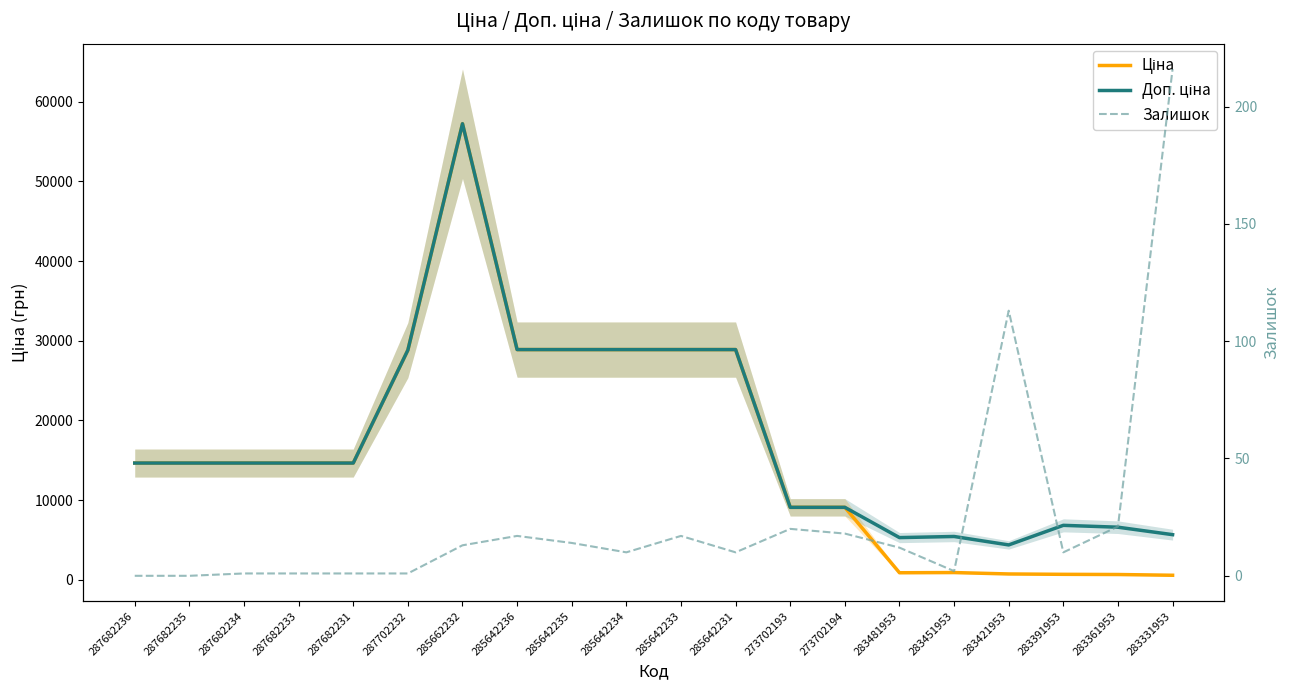

At which label does Доп. ціна reach its peak?

285662232